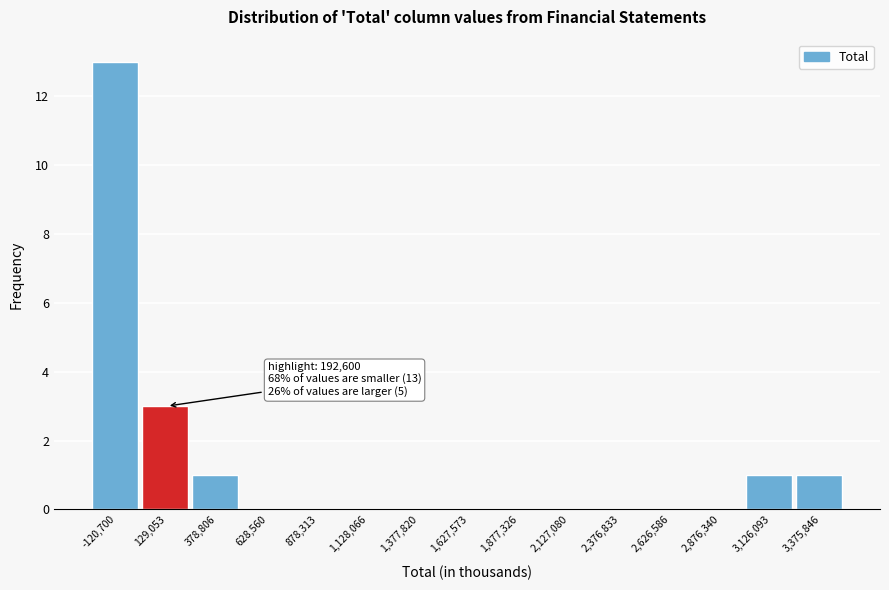

Reading left to right, what are all the values shown in this chart?

-120,700=13	129,053=3	378,806=1	628,560=0	878,313=0	1,128,066=0	1,377,820=0	1,627,573=0	1,877,326=0	2,127,080=0	2,376,833=0	2,626,586=0	2,876,340=0	3,126,093=1	3,375,846=1